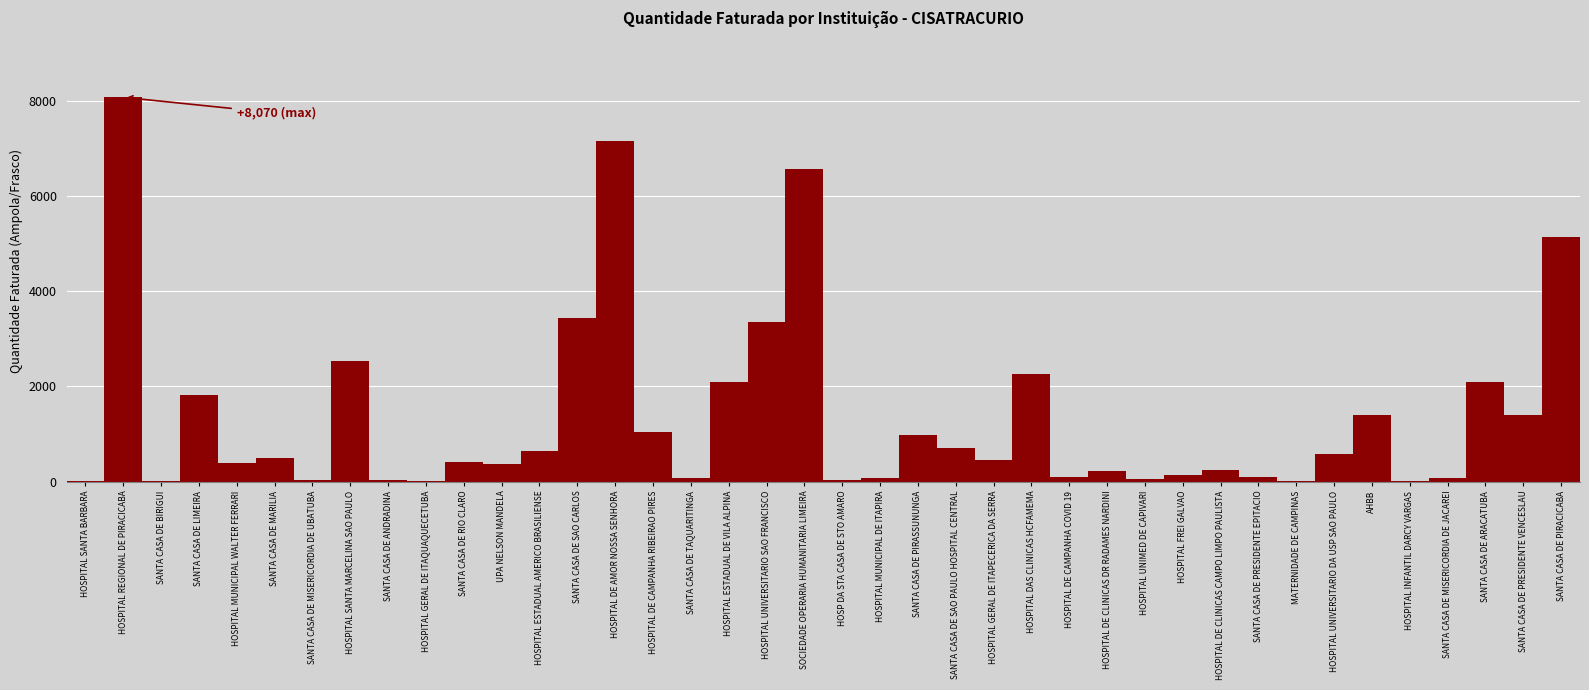

What is the greatest value displayed?

8070